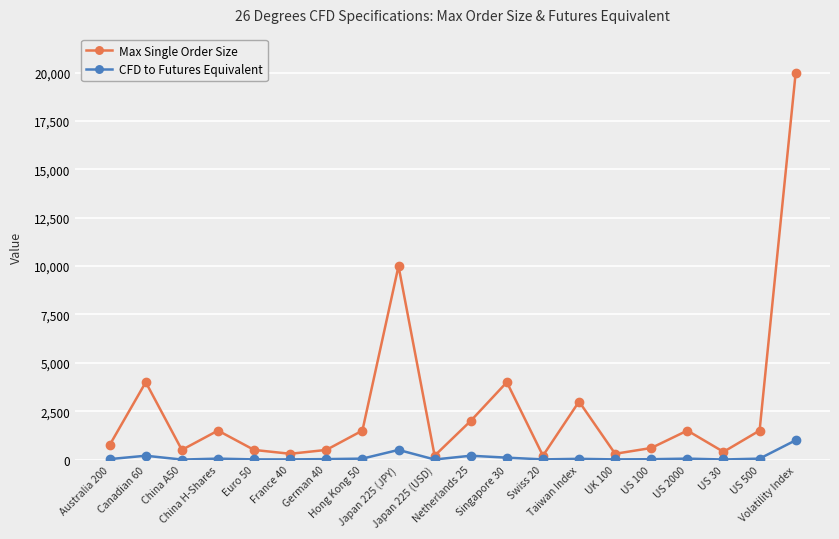

True or false: CFD to Futures Equivalent and Max Single Order Size cross at least once.

False